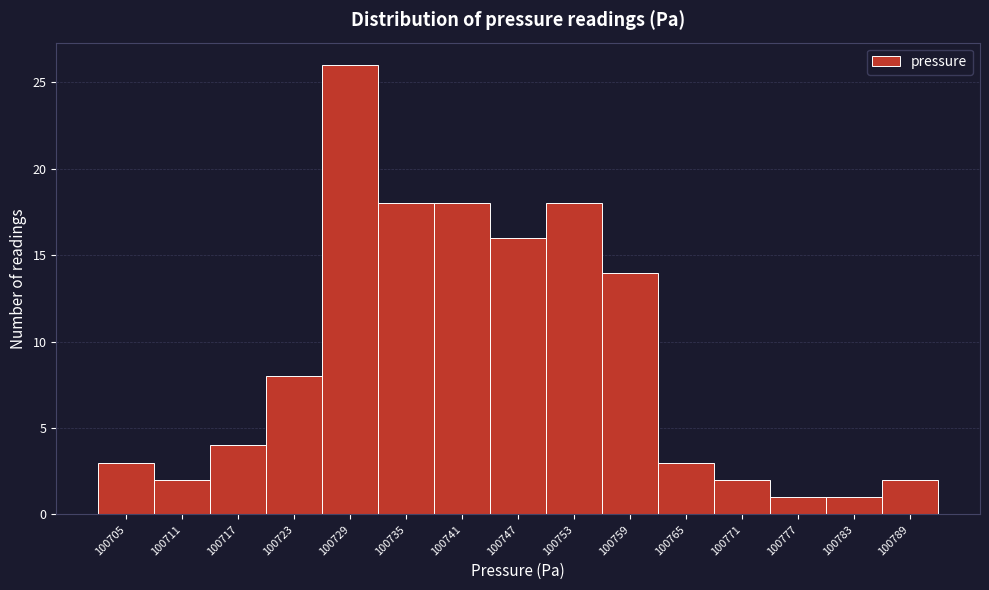

Reading left to right, extract all data points from this chart.

100705=3	100711=2	100717=4	100723=8	100729=26	100735=18	100741=18	100747=16	100753=18	100759=14	100765=3	100771=2	100777=1	100783=1	100789=2